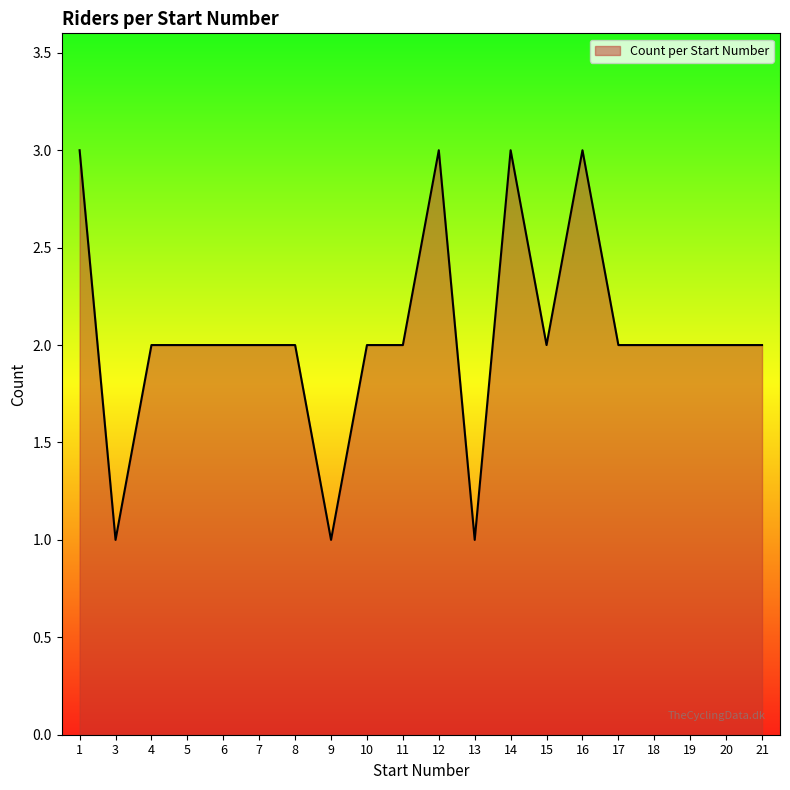

What is the greatest value displayed?

3